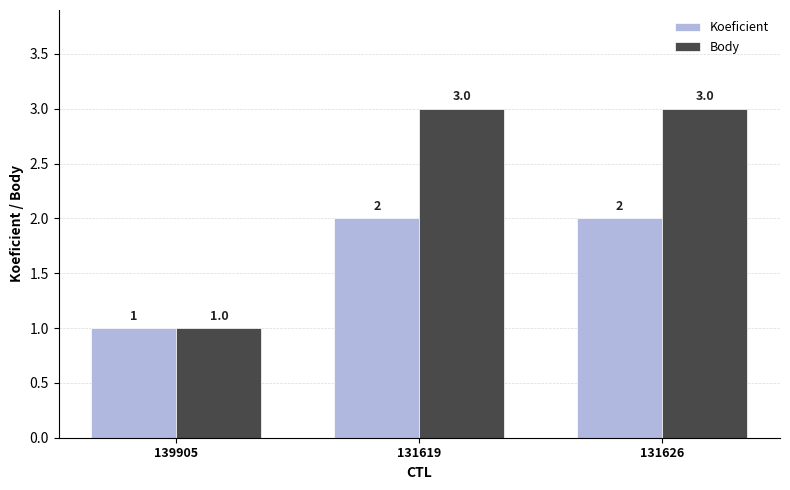

What are all the series names shown in the legend?

Koeficient, Body